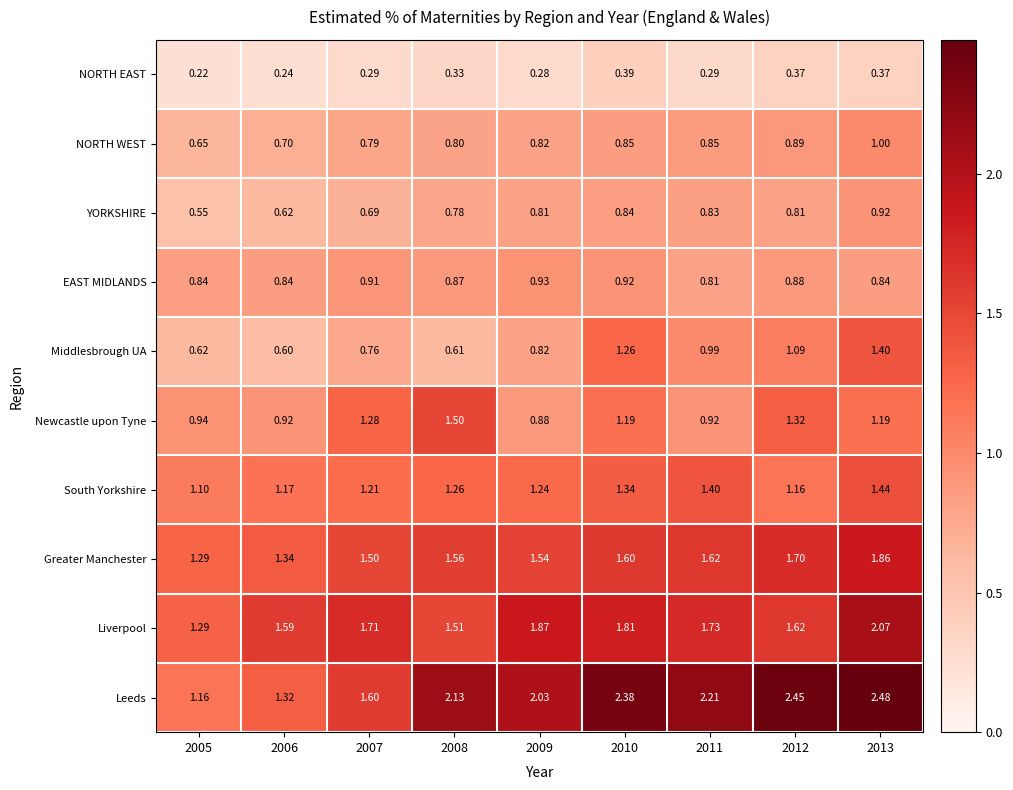

List the series in order of their peak value, lowest first.

NORTH EAST, YORKSHIRE, EAST MIDLANDS, NORTH WEST, Middlesbrough UA, South Yorkshire, Newcastle upon Tyne, Greater Manchester, Liverpool, Leeds